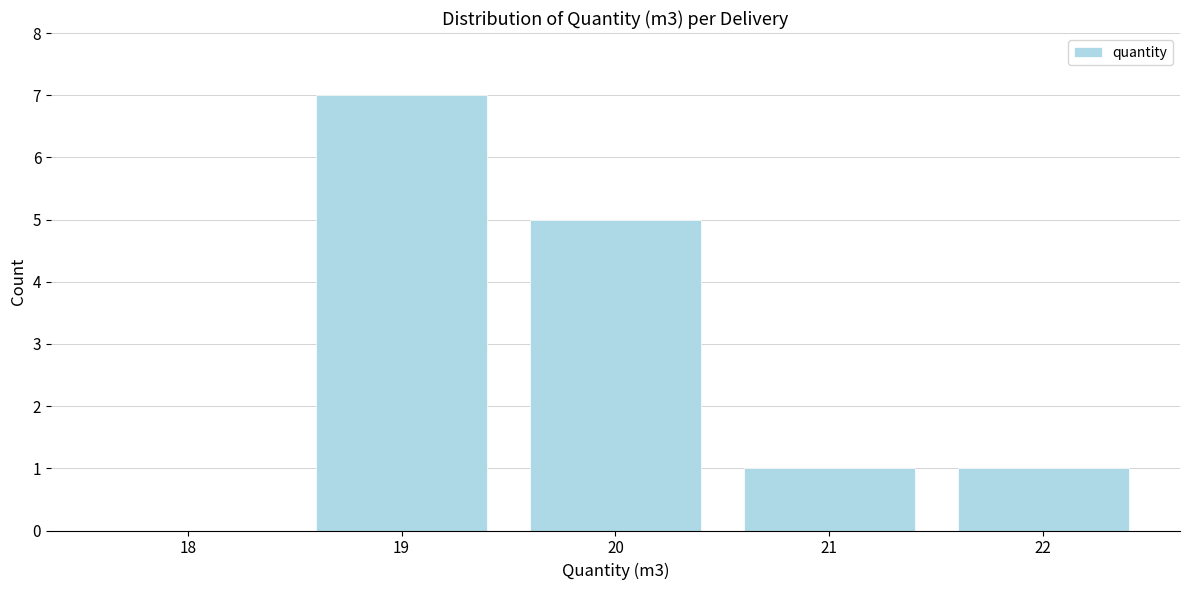

Reading left to right, transcribe this chart: for each bar, give the range it covers on the x-axis and its height. The values are not printed on the chart, so give them approximately, as read against the axis.

17.5 to 18.5: 0
18.5 to 19.5: 7
19.5 to 20.5: 5
20.5 to 21.5: 1
21.5 to 22.5: 1